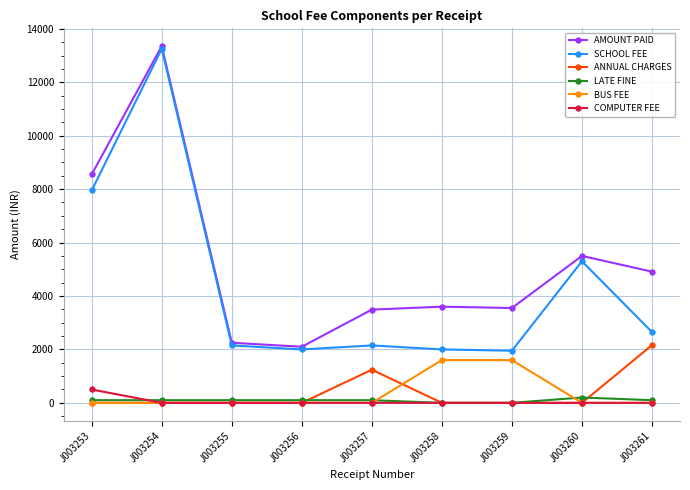

Is it true that LATE FINE equals 100 at J003256?

True